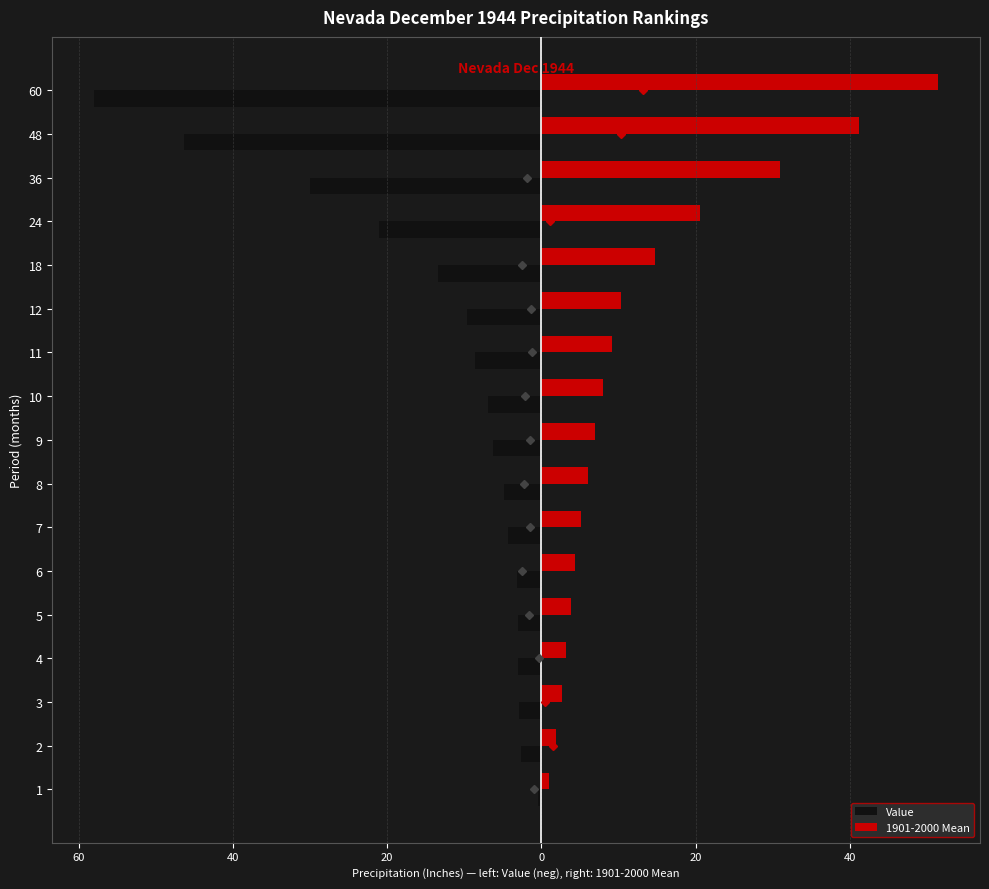

What is the difference between the maximum and second lowest values in the Value series?

45.8